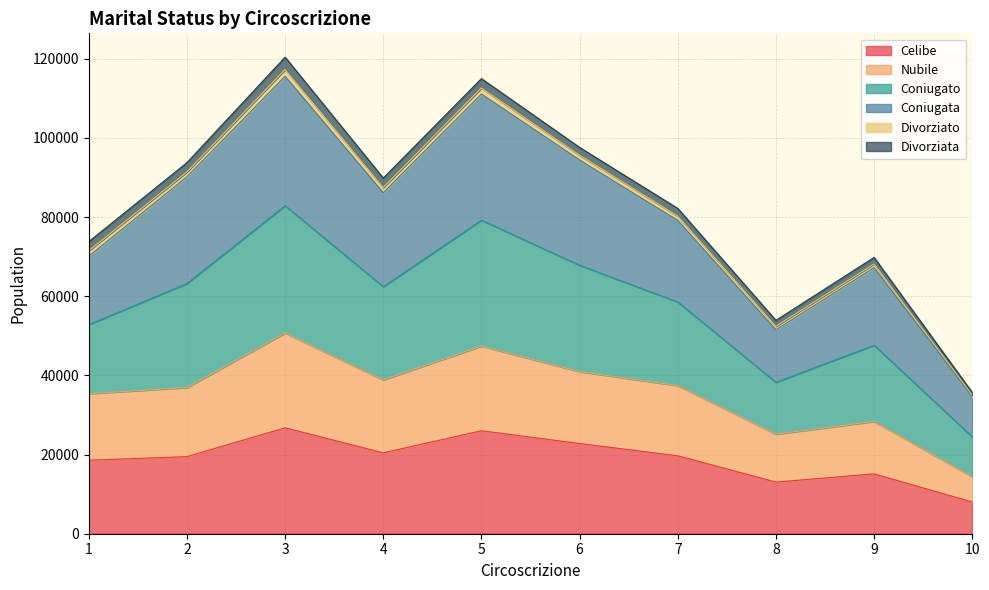

What is the maximum value for Celibe?

26751